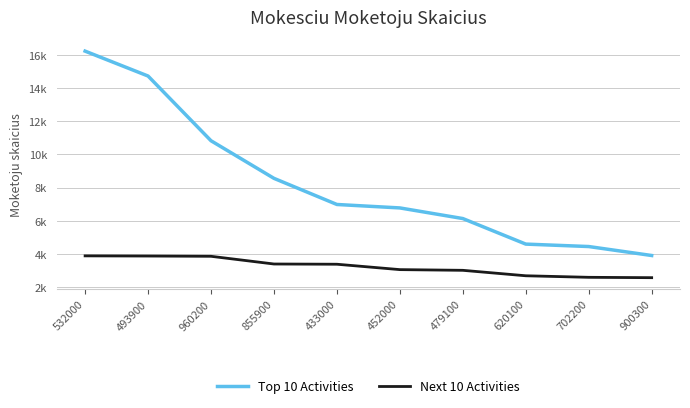

What are all the series names shown in the legend?

Top 10 Activities, Next 10 Activities